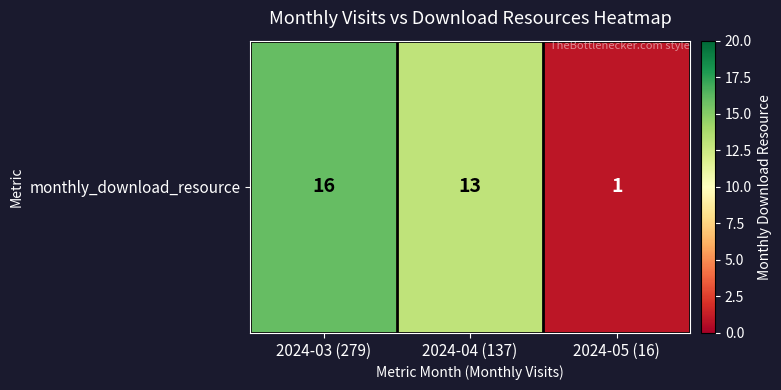

Reading left to right, extract all data points from this chart.

16	13	1